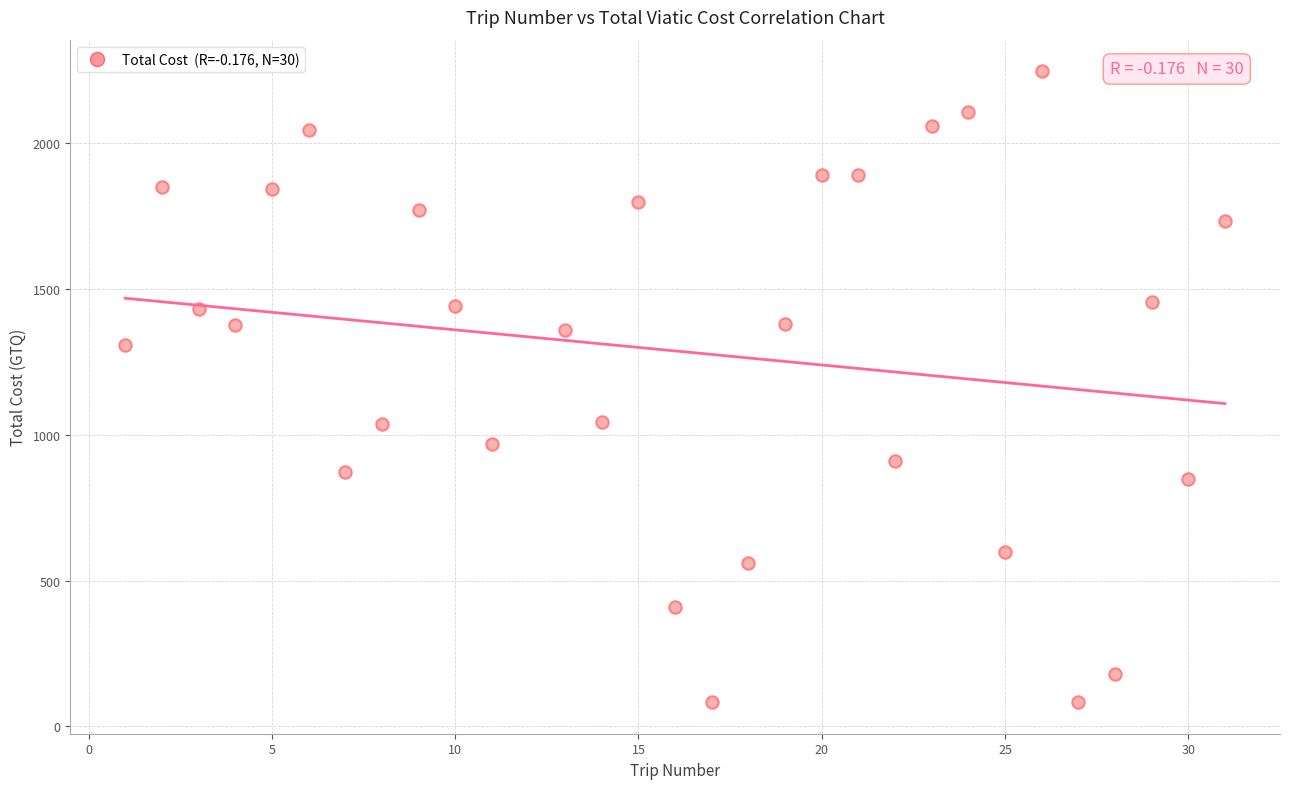

What is the range of Y values (max minus min)?

2164.5